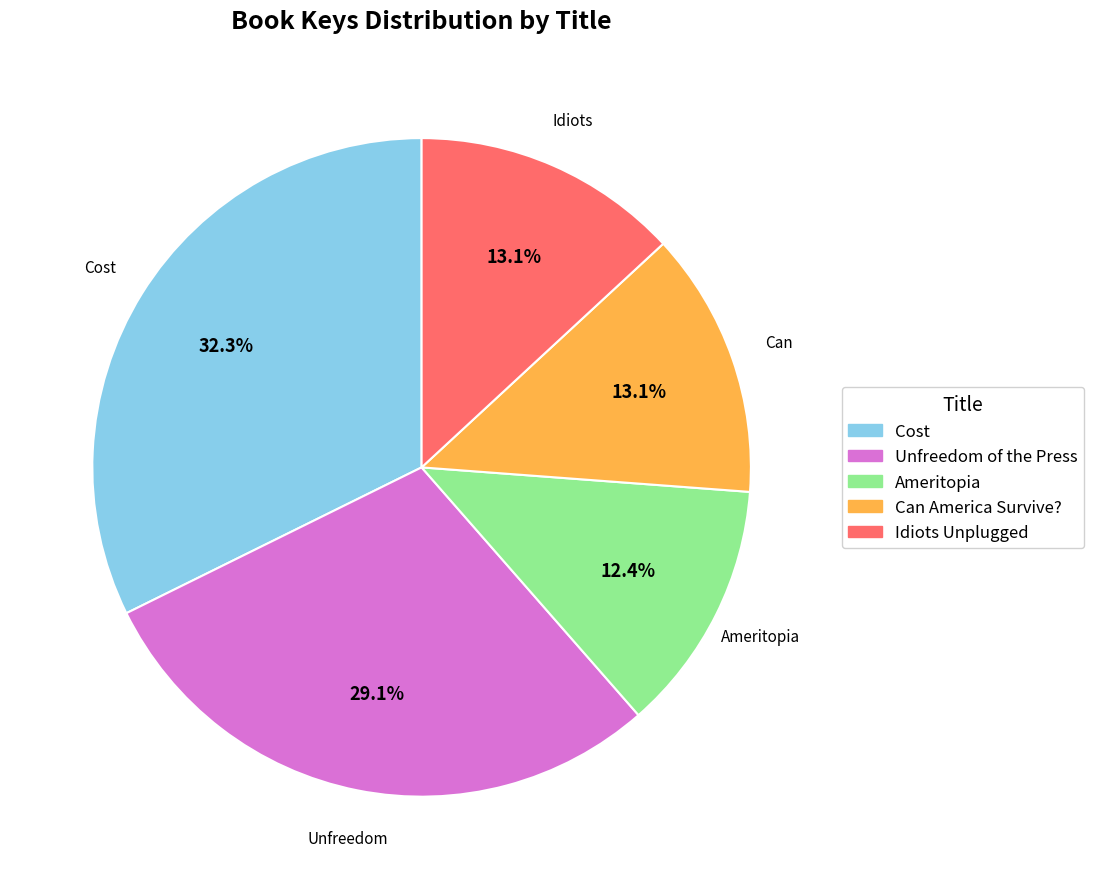

What percentage is the Idiots Unplugged slice, to the nearest percent?

13%